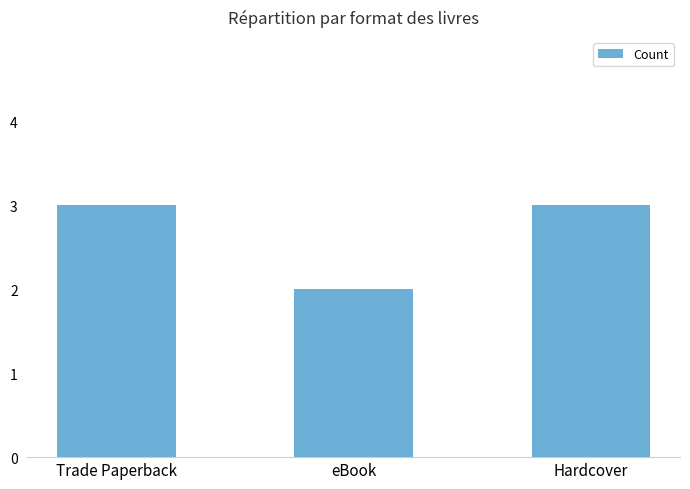

What is the label of the 1st bar from the left?

Trade Paperback